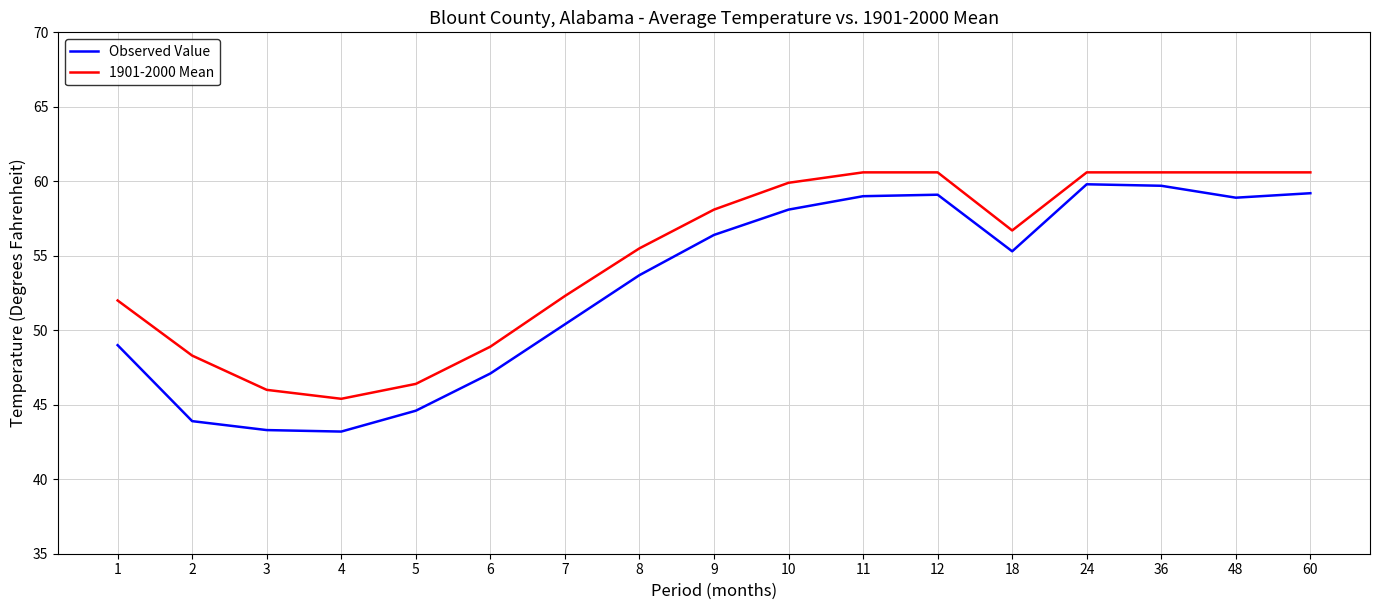

Is the value of 1901-2000 Mean at 11 greater than the value of Observed Value at 7?

Yes